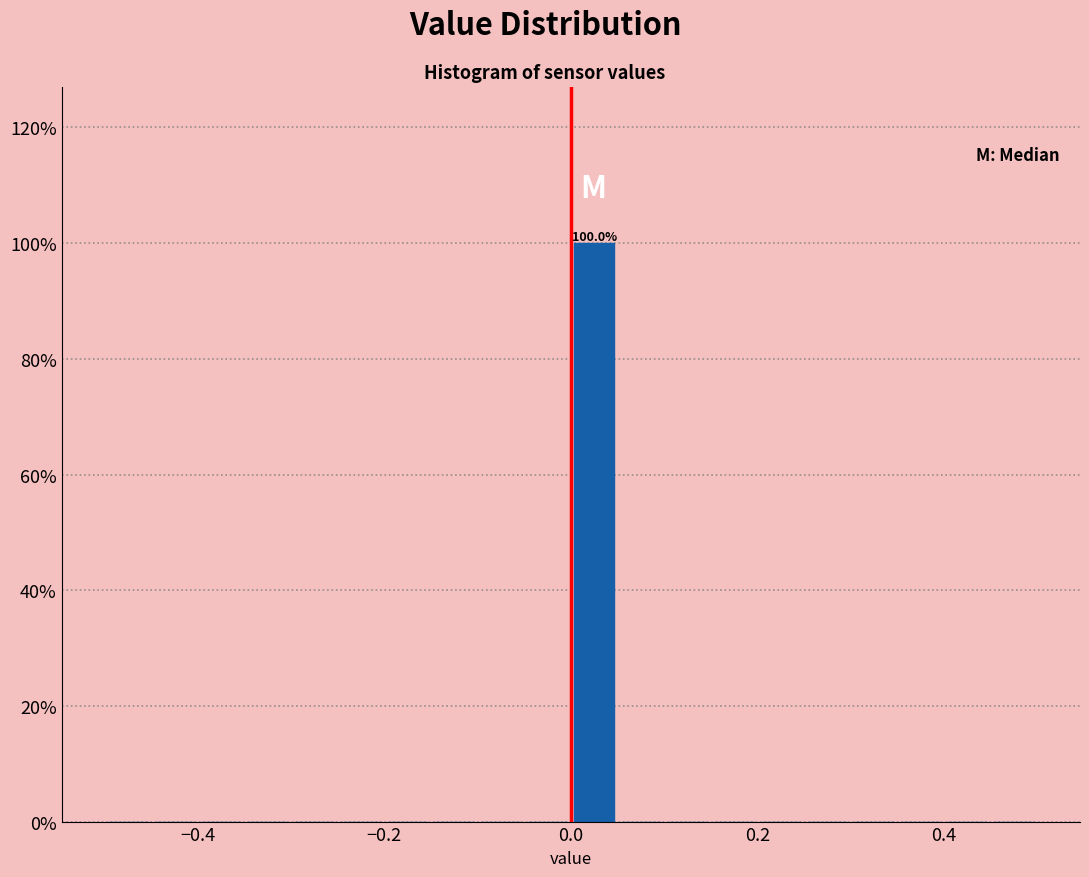

Around what value on the x-axis is the tallest bar? Give the approximate position of its centre, as read against the axis.

0.02